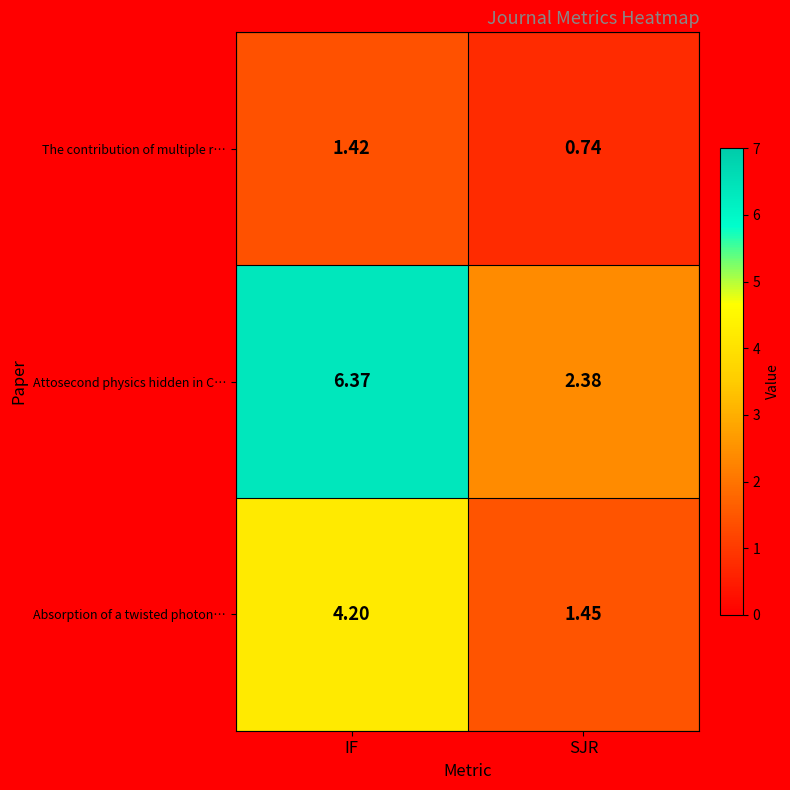

List the series in order of their overall mean, lowest first.

The contribution of multiple r…, Absorption of a twisted photon…, Attosecond physics hidden in C…